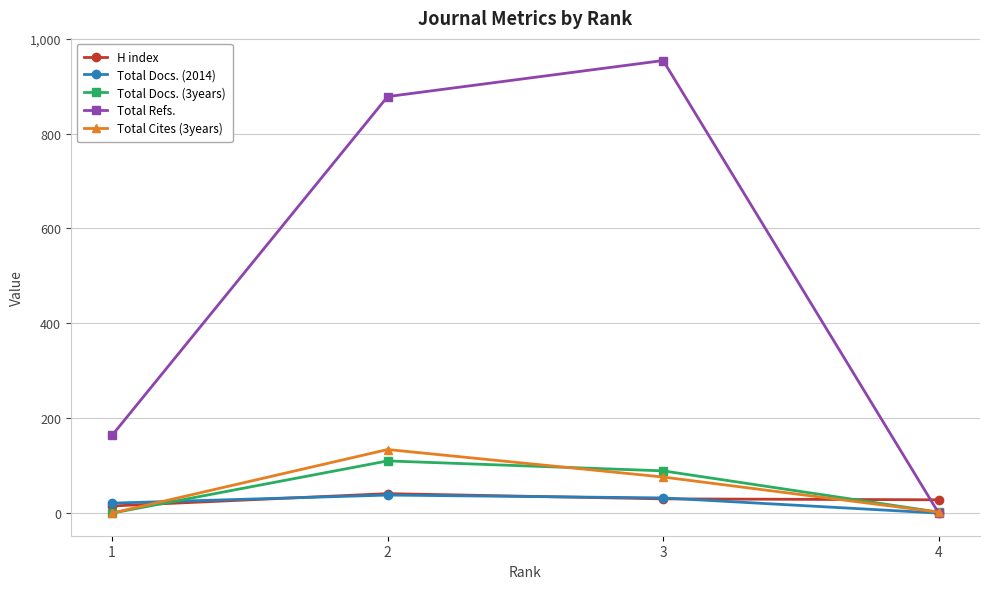

At how many categories does at least one series exceed 916?

1